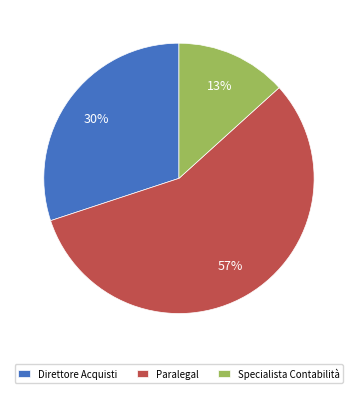

What is the ratio of the value at Specialista Contabilità to the value at Direttore Acquisti?

0.4